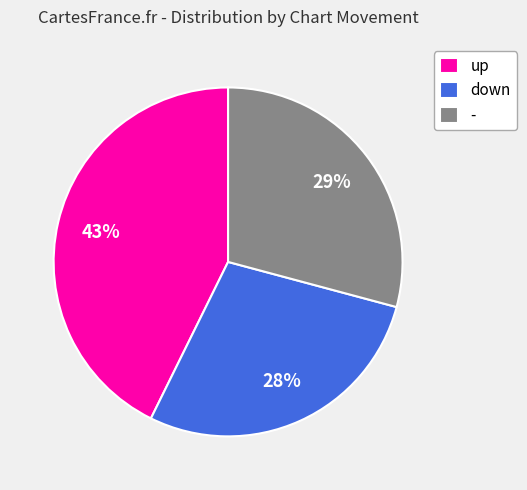

True or false: down accounts for 20% of the total.

False